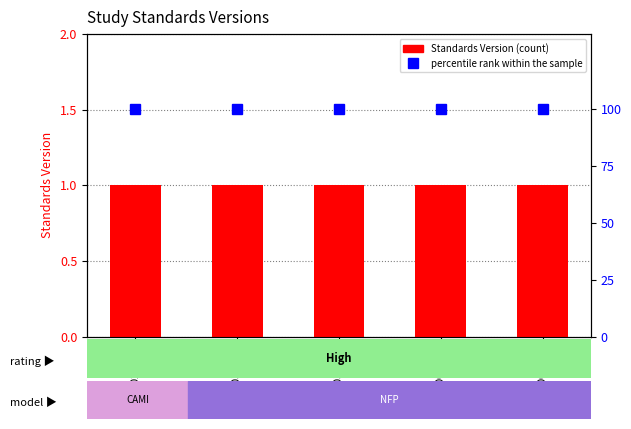

Reading right to left, transcribe all the data shown in this chart.

Standards Version: WWHV003646=1	WWHV003754=1	WWHV038838=1	WWHV038782=1	WWHV026095=1
percentile rank within the sample: WWHV003646=100	WWHV003754=100	WWHV038838=100	WWHV038782=100	WWHV026095=100